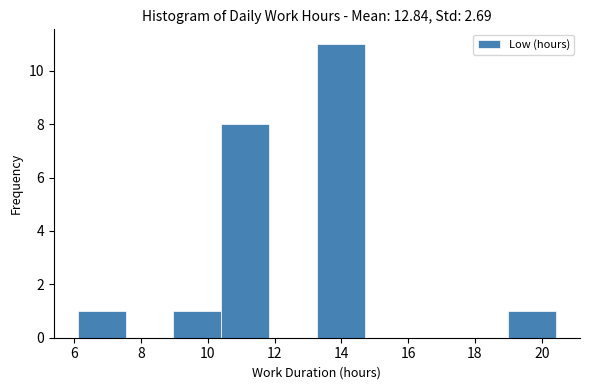

How tall is the bar that spans 9.0 to 10.4 on the x-axis? Neither the bar edges nor the heights are printed on the chart, so give them approximately, as read against the axes.

1